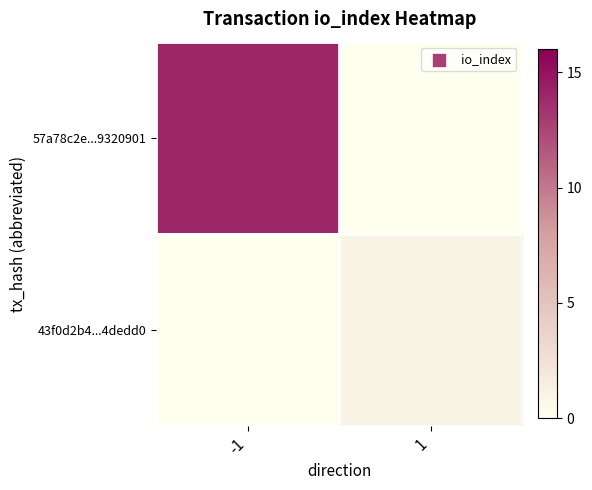

Which category has the highest value across all series?

-1